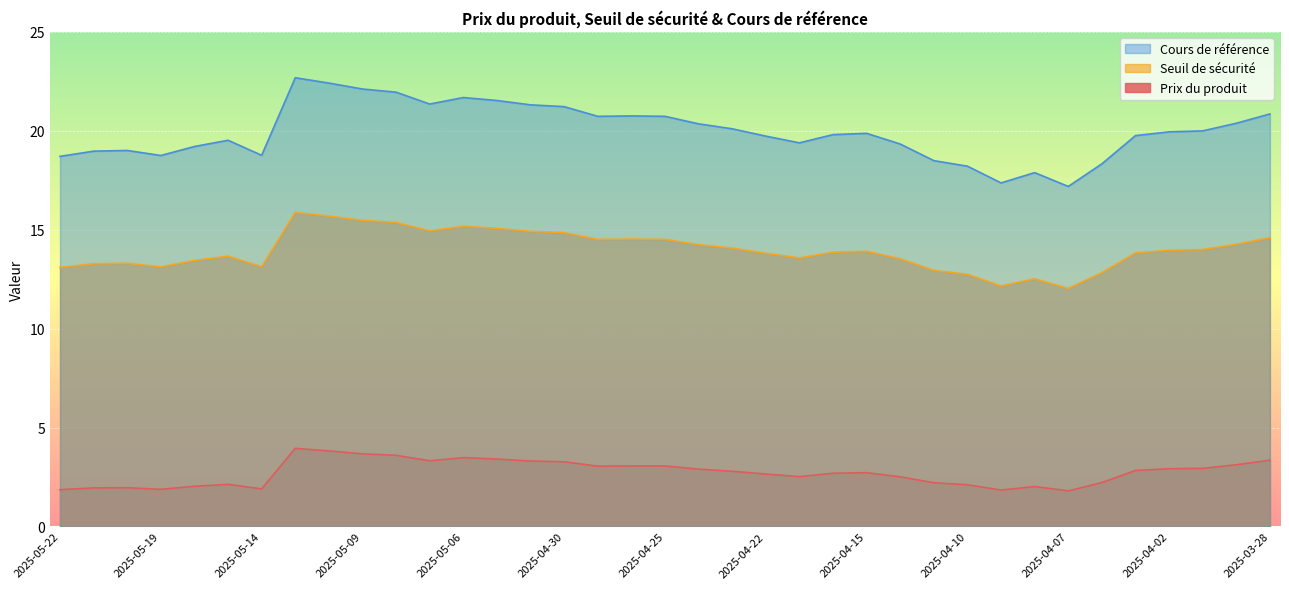

Reading left to right, what are all the values shown in this chart?

Prix du produit: 1.9	1.9	2.0	1.9	2.0	2.1	1.9	4.0	3.8	3.7	3.6	3.3	3.5	3.4	3.3	3.3	3.0	3.1	3.1	2.9	2.8	2.6	2.5	2.7	2.7	2.5	2.2	2.1	1.8	2.0	1.8	2.2	2.8	2.9	2.9	3.1	3.4
Seuil de sécurité: 13.1	13.3	13.3	13.1	13.4	13.7	13.1	15.9	15.7	15.5	15.4	14.9	15.2	15.1	14.9	14.9	14.5	14.5	14.5	14.2	14.1	13.8	13.6	13.9	13.9	13.5	12.9	12.7	12.2	12.5	12.0	12.8	13.8	14.0	14.0	14.3	14.6
Cours de référence: 18.7	19.0	19.0	18.8	19.2	19.5	18.8	22.7	22.4	22.1	21.9	21.4	21.7	21.5	21.3	21.2	20.7	20.8	20.7	20.4	20.1	19.7	19.4	19.8	19.9	19.3	18.5	18.2	17.4	17.9	17.2	18.3	19.8	19.9	20.0	20.4	20.9